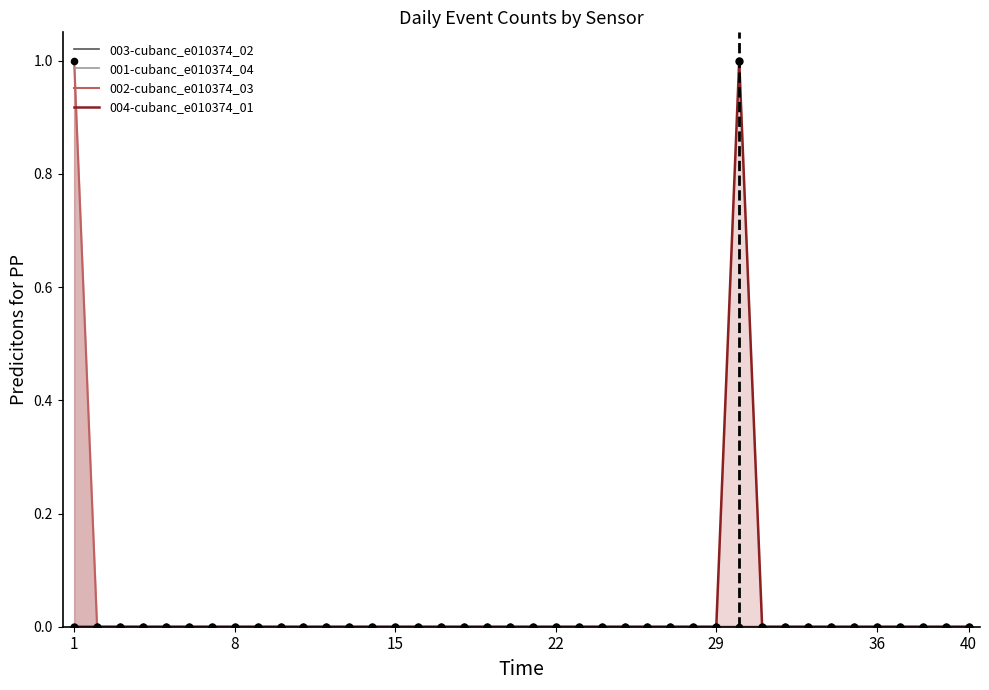

Which series has the largest total across all categories?

002-cubanc_e010374_03